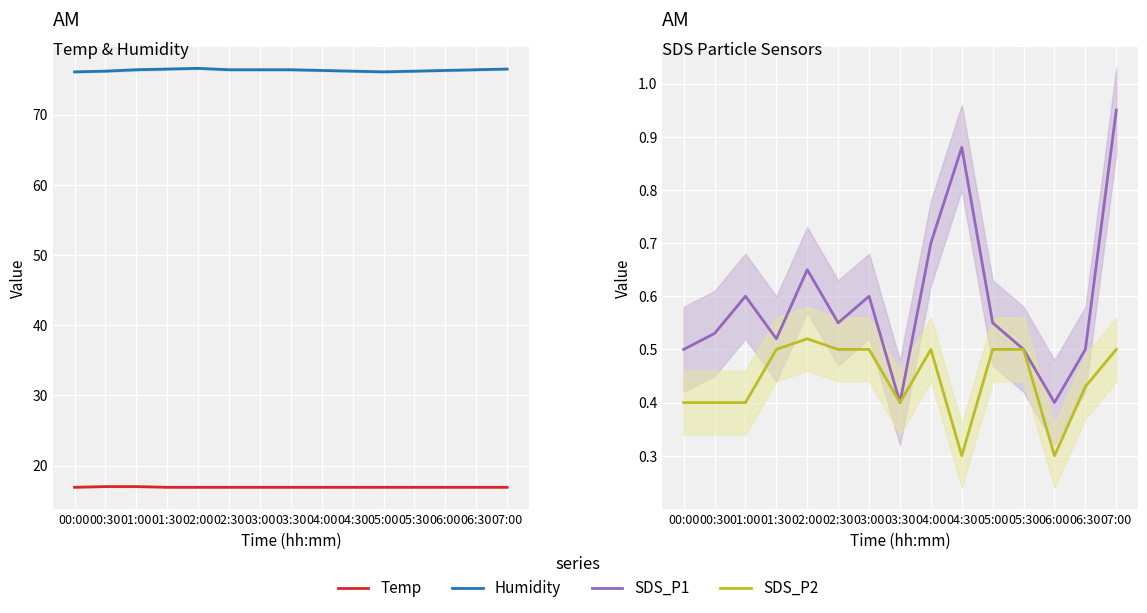

Is this an area chart (filled region under the line)?

No